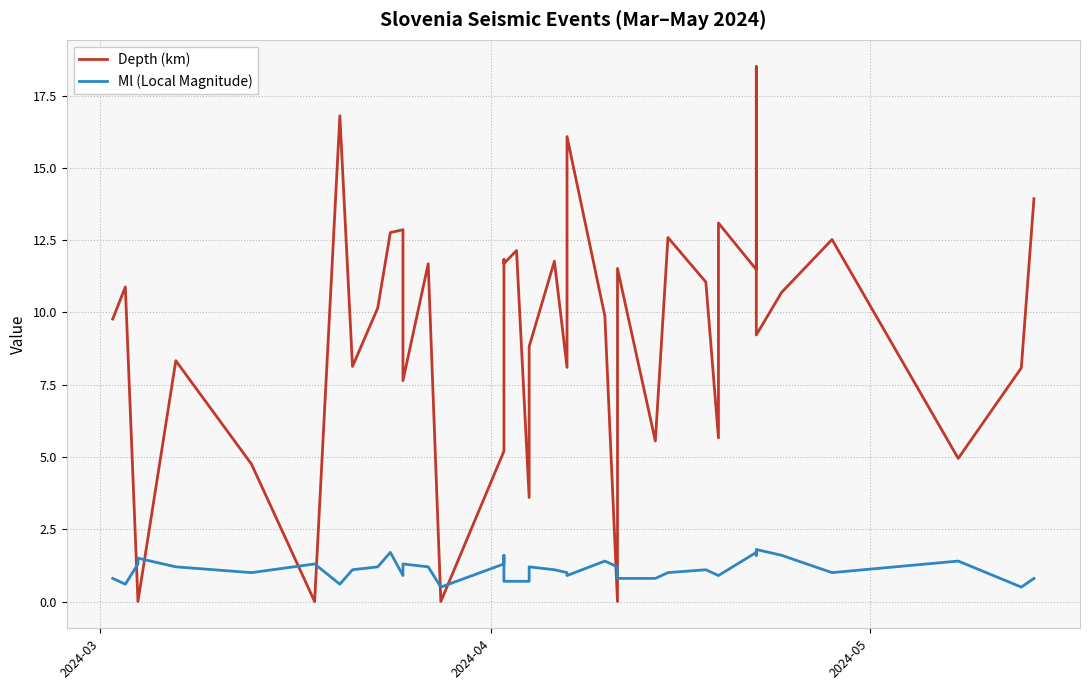

How many distinct data groups are displayed?

2